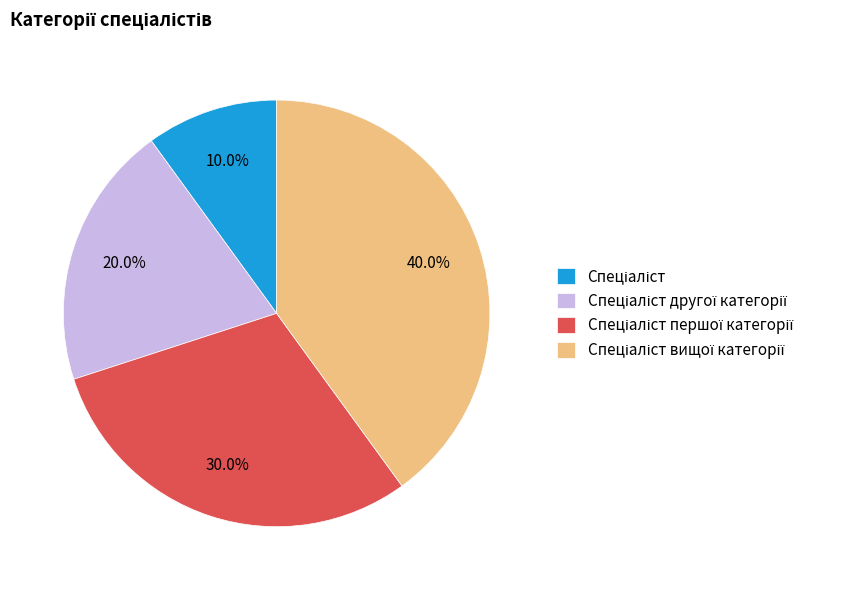

Is there any slice that represents more than half of the pie?

No